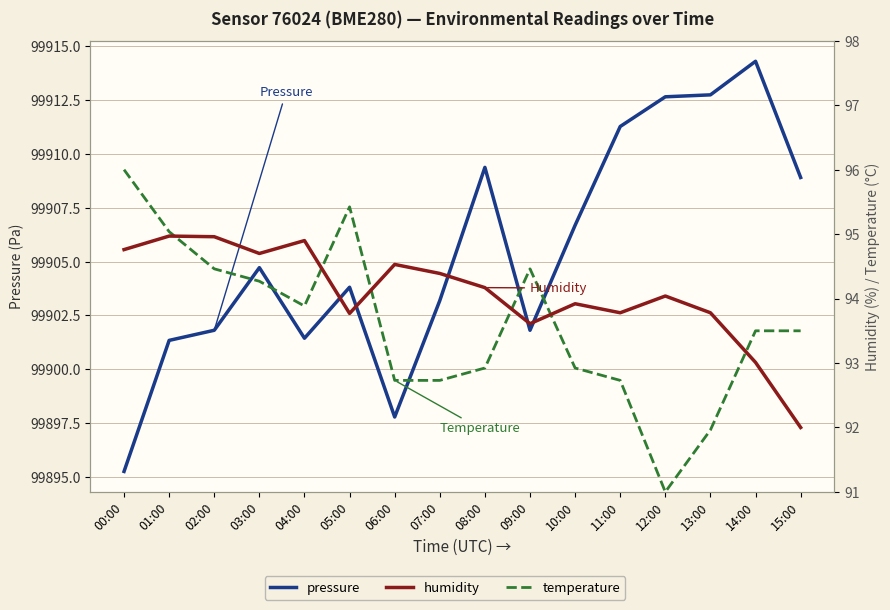

What is the label of the 15th point from the right?

01:00